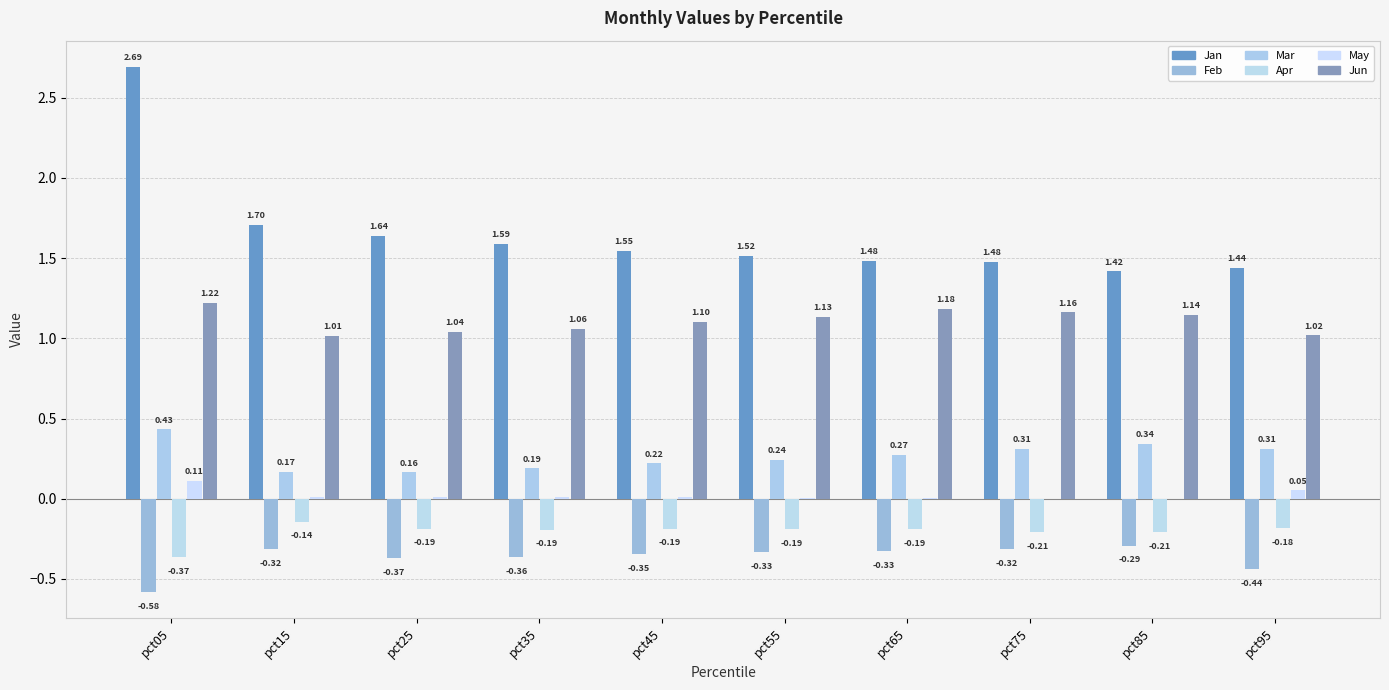

Is the value of Jan at pct65 greater than the value of Feb at pct65?

Yes